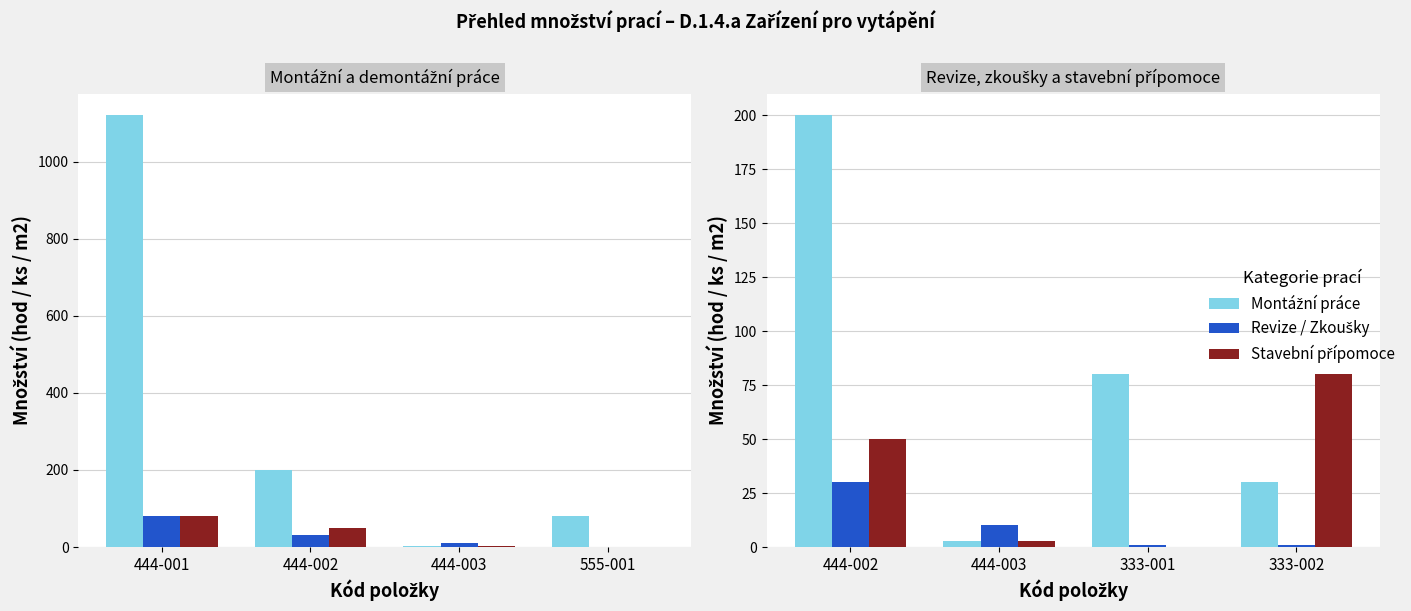

How many series are shown in this chart?

3